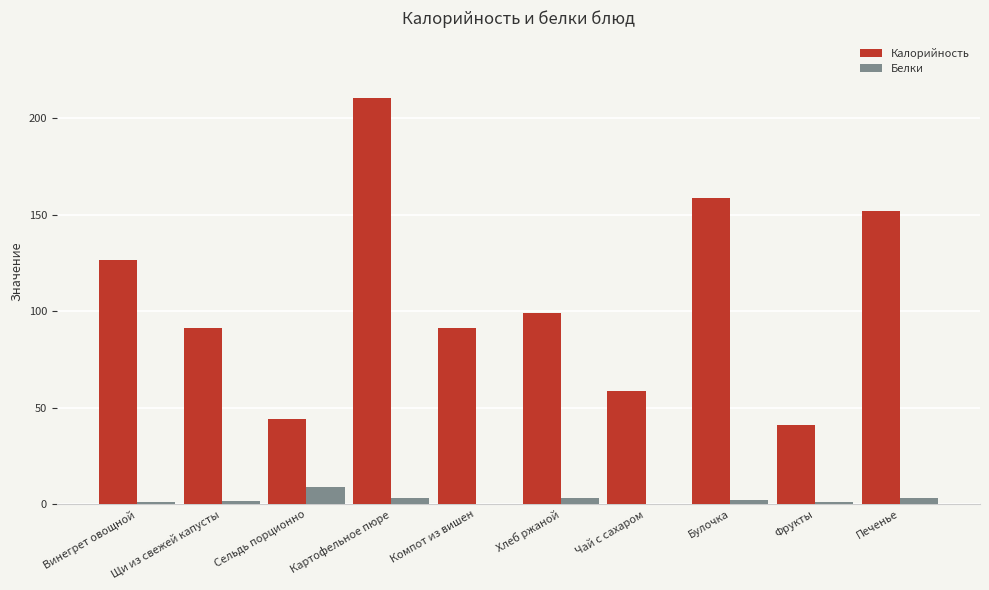

Is the value of Белки at Щи из свежей капусты greater than the value of Калорийность at Фрукты?

No